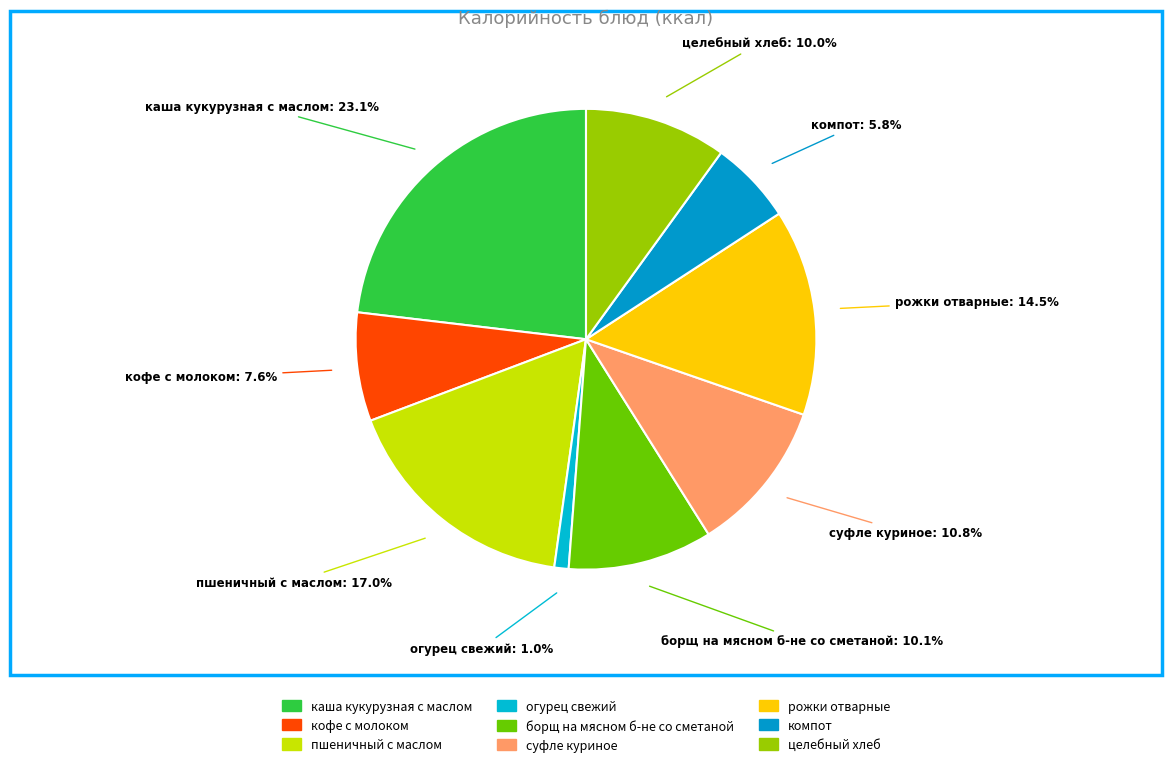

Which has a higher value, пшеничный с маслом or целебный хлеб?

пшеничный с маслом